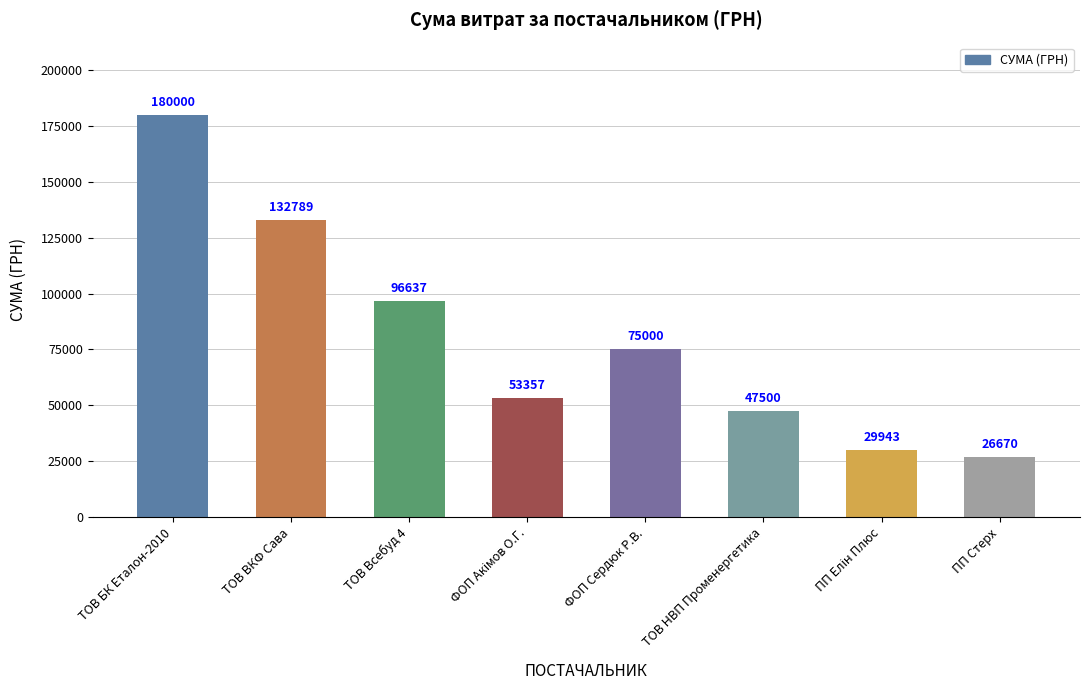

What is the difference between the second highest and second lowest values?

102846.3